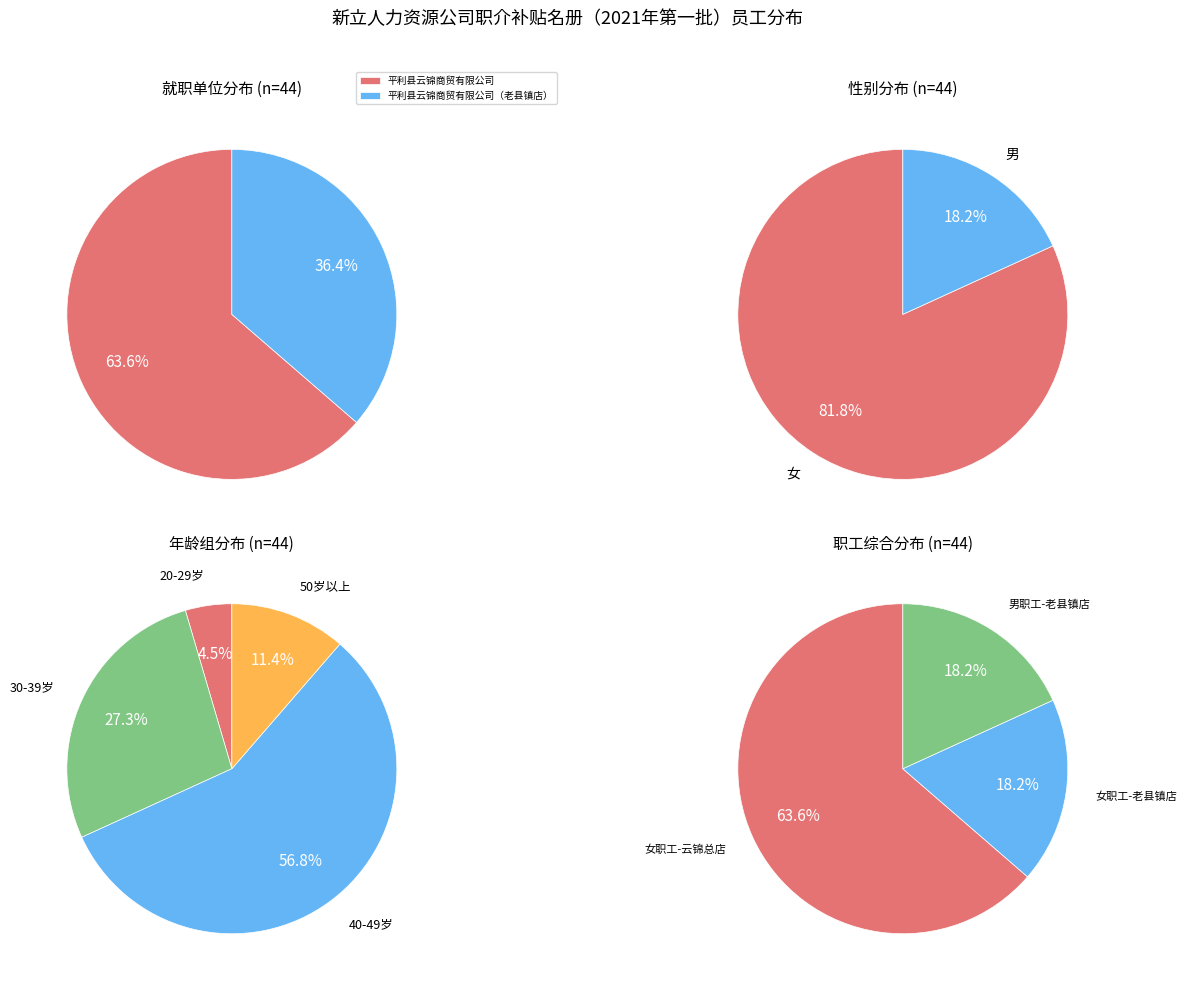

The 平利县云锦商贸有限公司 slice represents 64% of the pie. True or false?

True